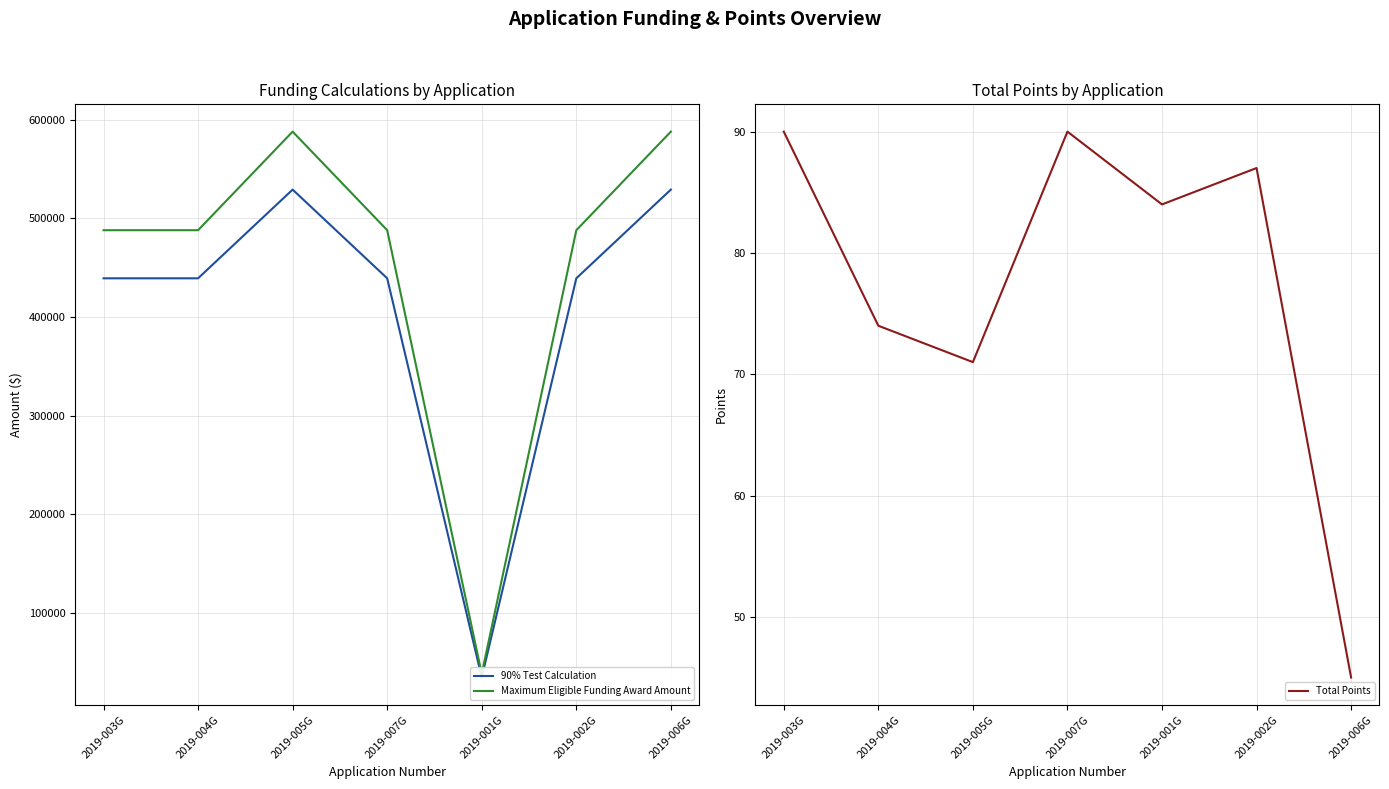

What is the spread (max minus min) of values at 2019-002G?

487913